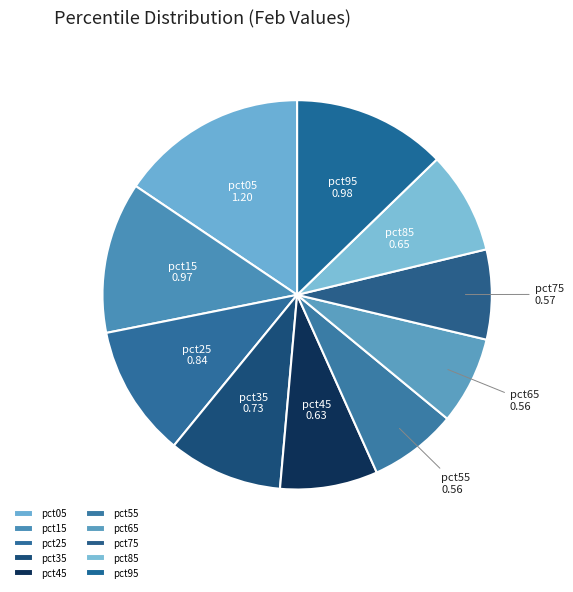

What is the largest slice in the pie chart?

pct05